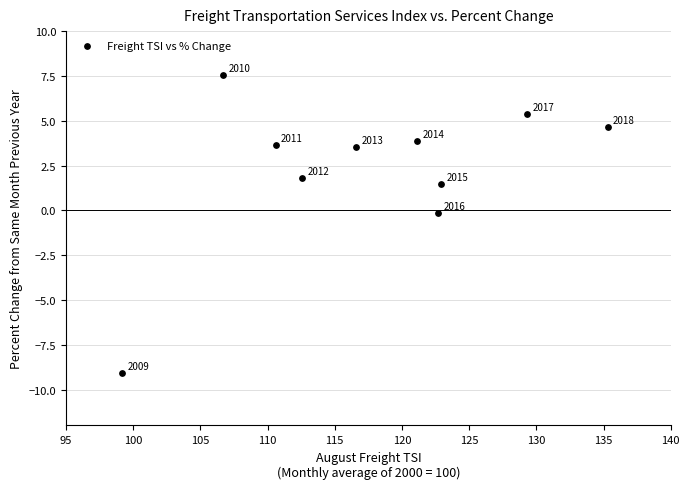

What is the range of Y values (max minus min)?

16.6